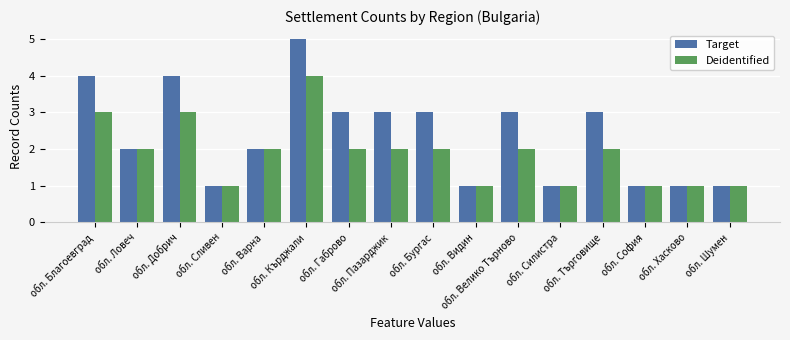

At which label does Deidentified first exceed 2?

обл. Благоевград